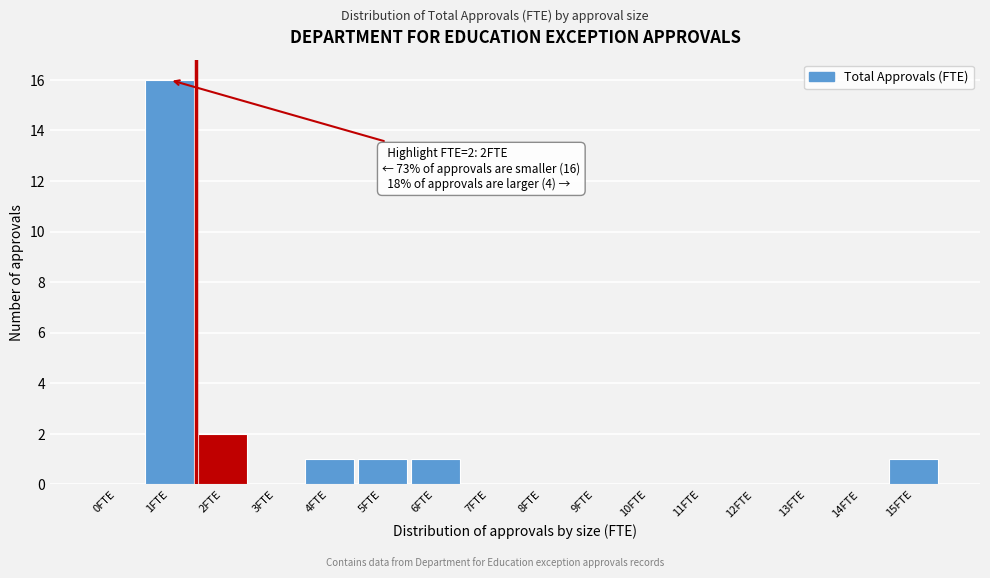

Reading left to right, extract all data points from this chart.

0FTE=0	1FTE=16	2FTE=2	3FTE=0	4FTE=1	5FTE=1	6FTE=1	7FTE=0	8FTE=0	9FTE=0	10FTE=0	11FTE=0	12FTE=0	13FTE=0	14FTE=0	15FTE=1